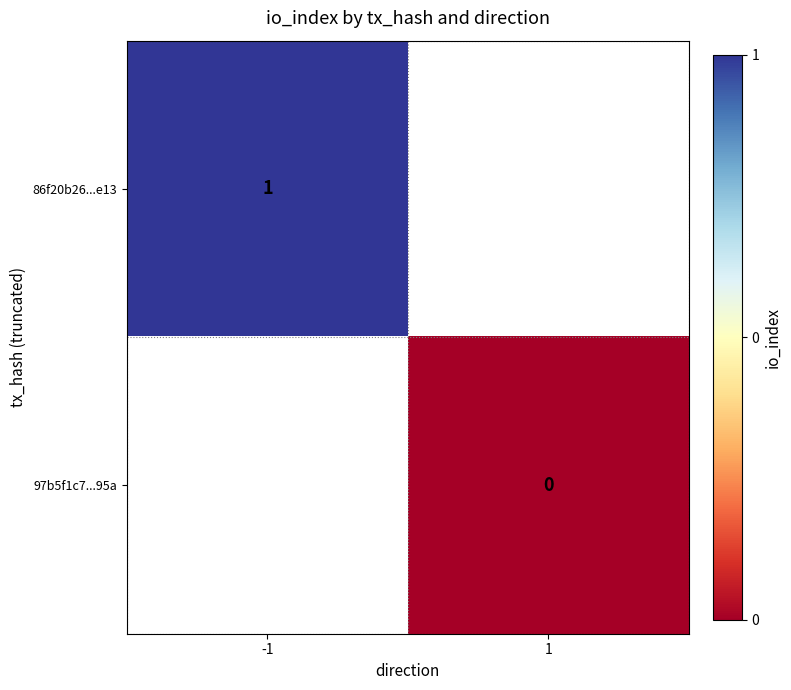

The value of 86f20b26...e13 at -1 is 1. True or false?

True